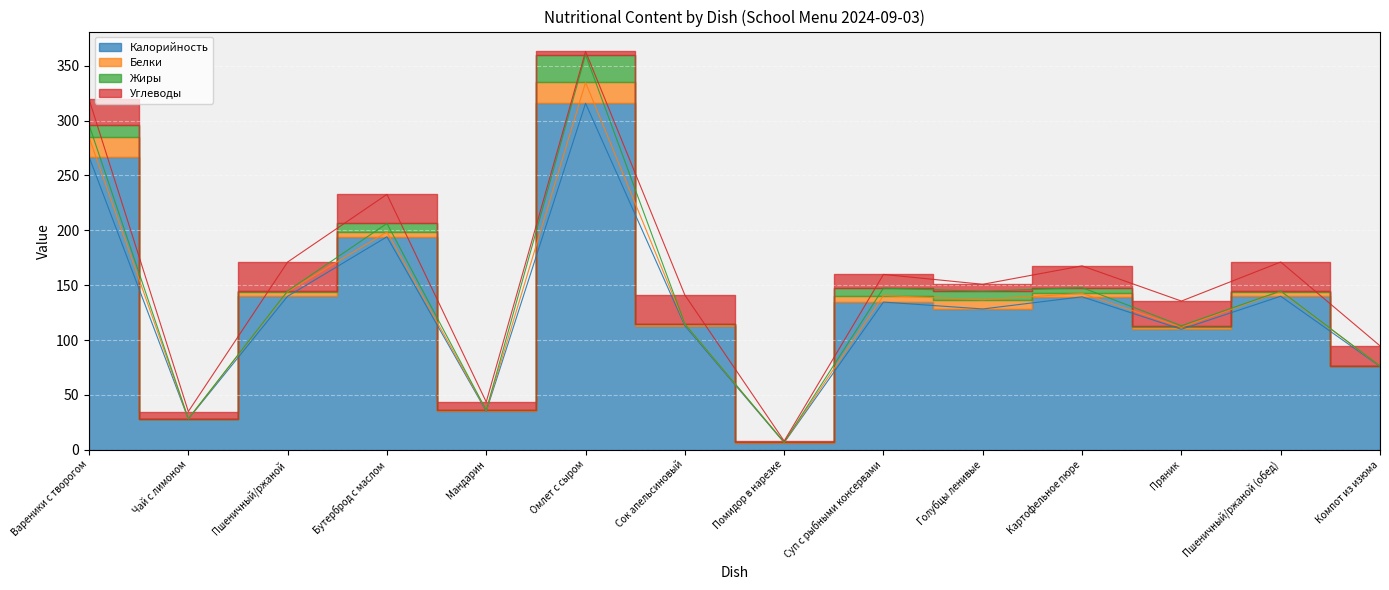

What is the difference between the second highest and second lowest values in the Белки series?

17.4